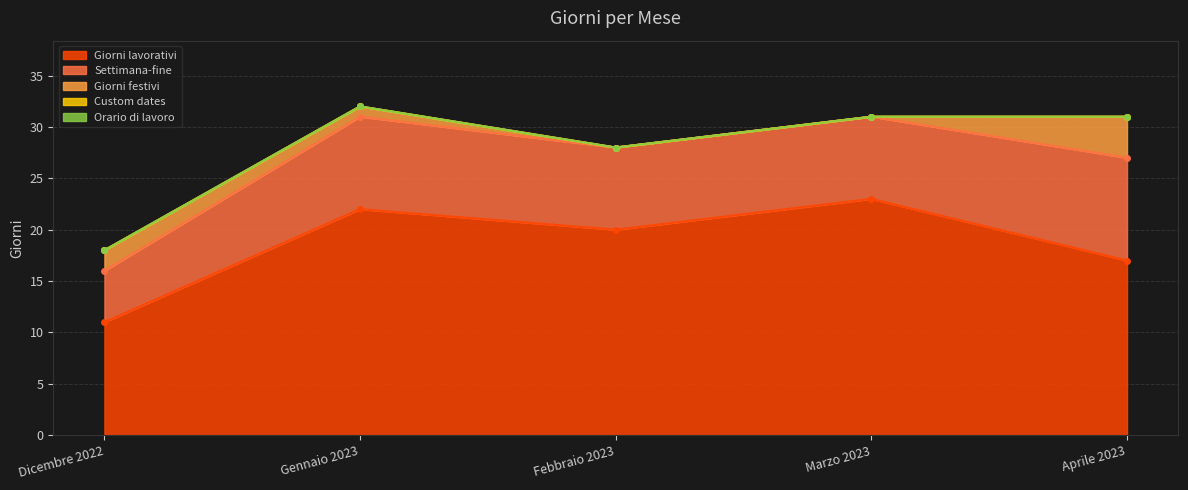

What is the minimum value for Settimana-fine?

5